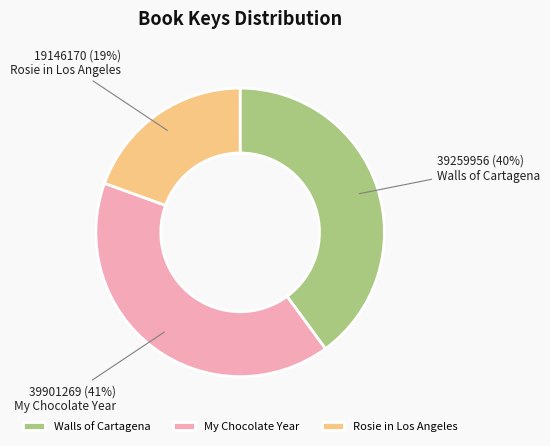

Between Rosie in Los Angeles and Walls of Cartagena, which is larger?

Walls of Cartagena